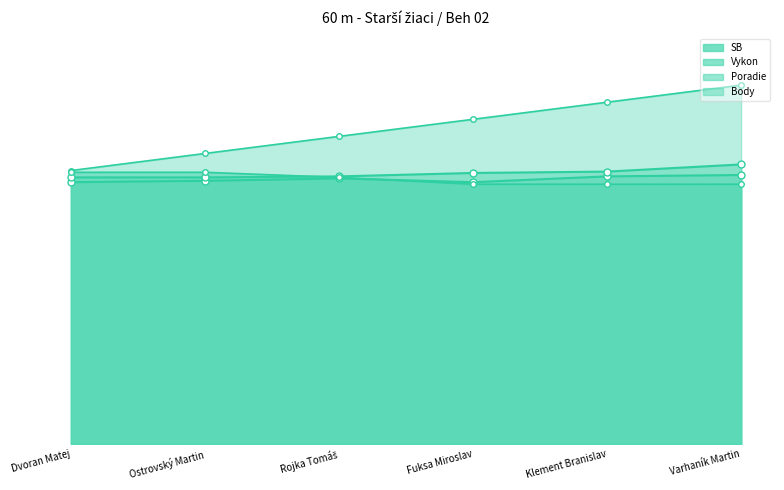

Which series has the widest spread of values?

Poradie